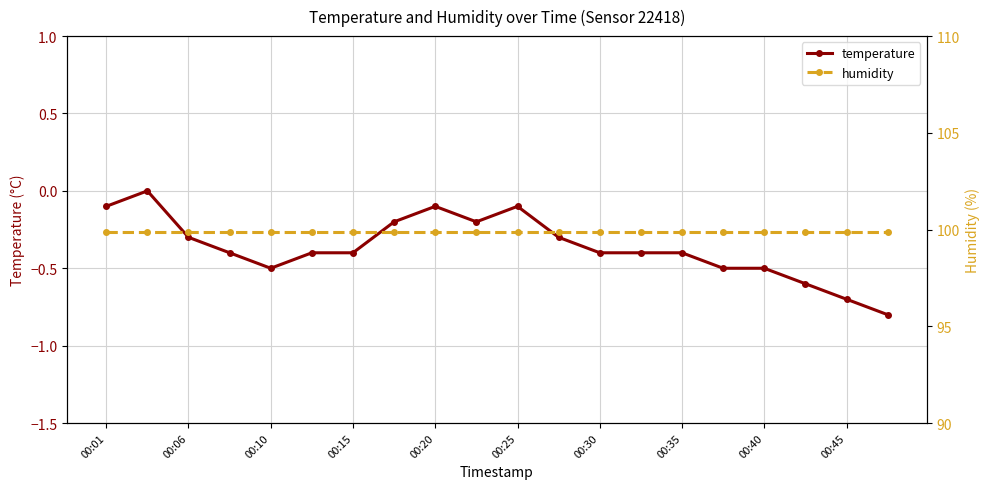

At how many categories does at least one series exceed 65?

20